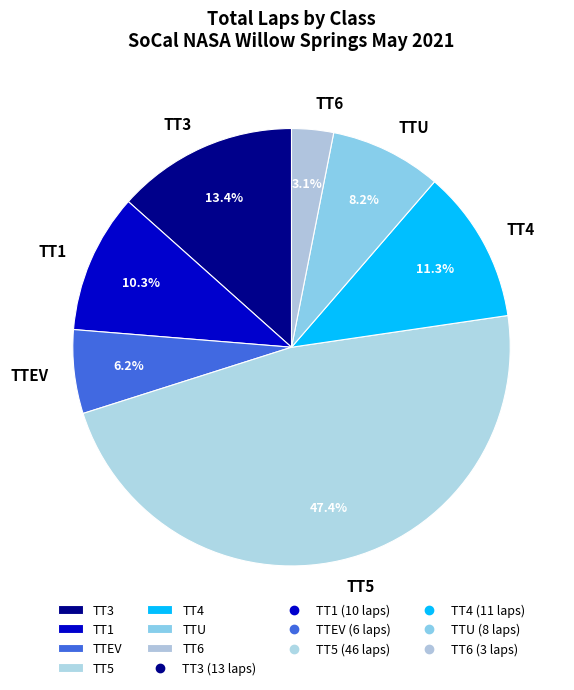

Is it true that TTEV is 6% of the pie?

True